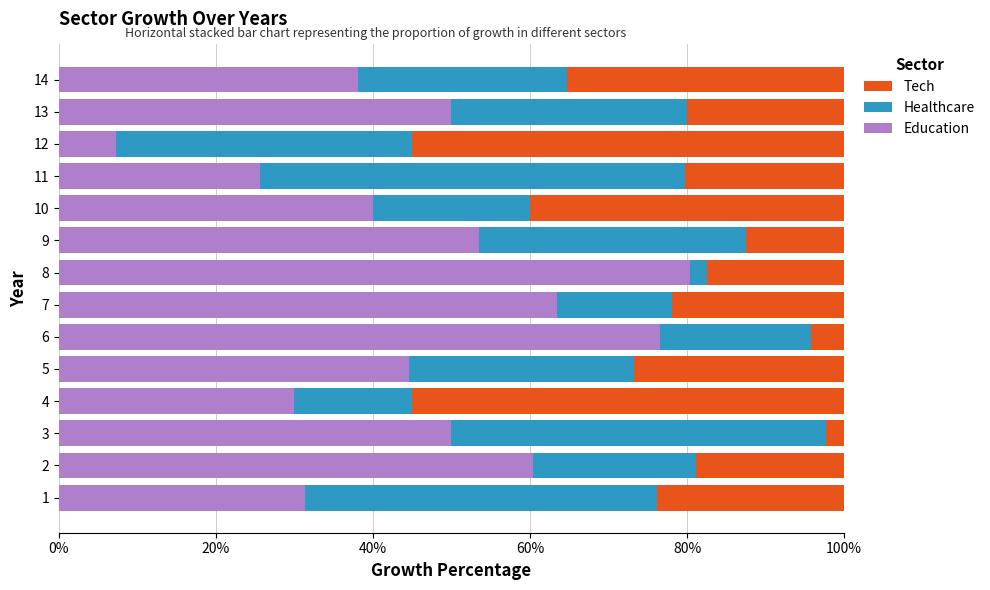

What is the average value of the Education series?

46.5